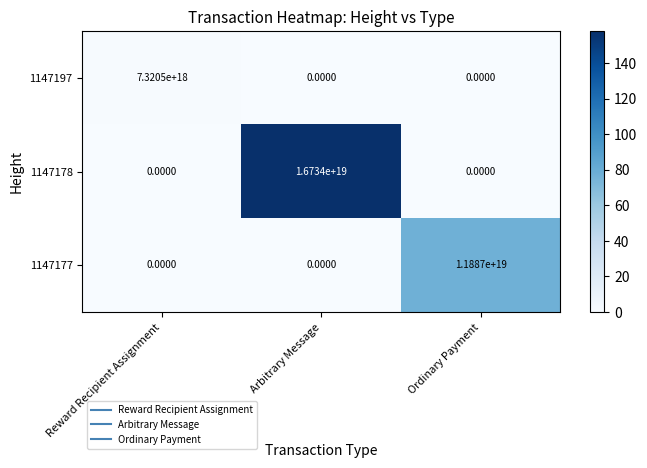

Which series has the largest total across all categories?

1147178